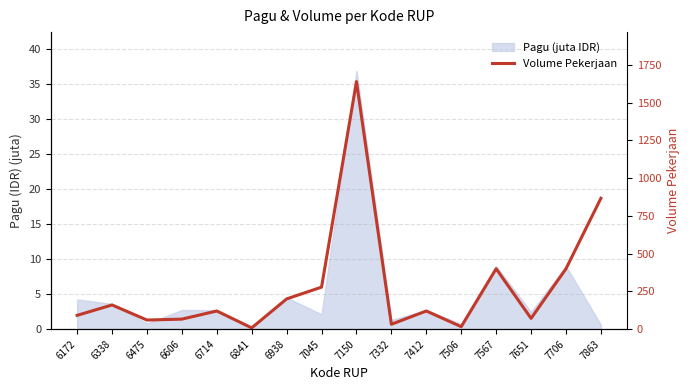

Which has a higher value, 6714 or 7412?

6714